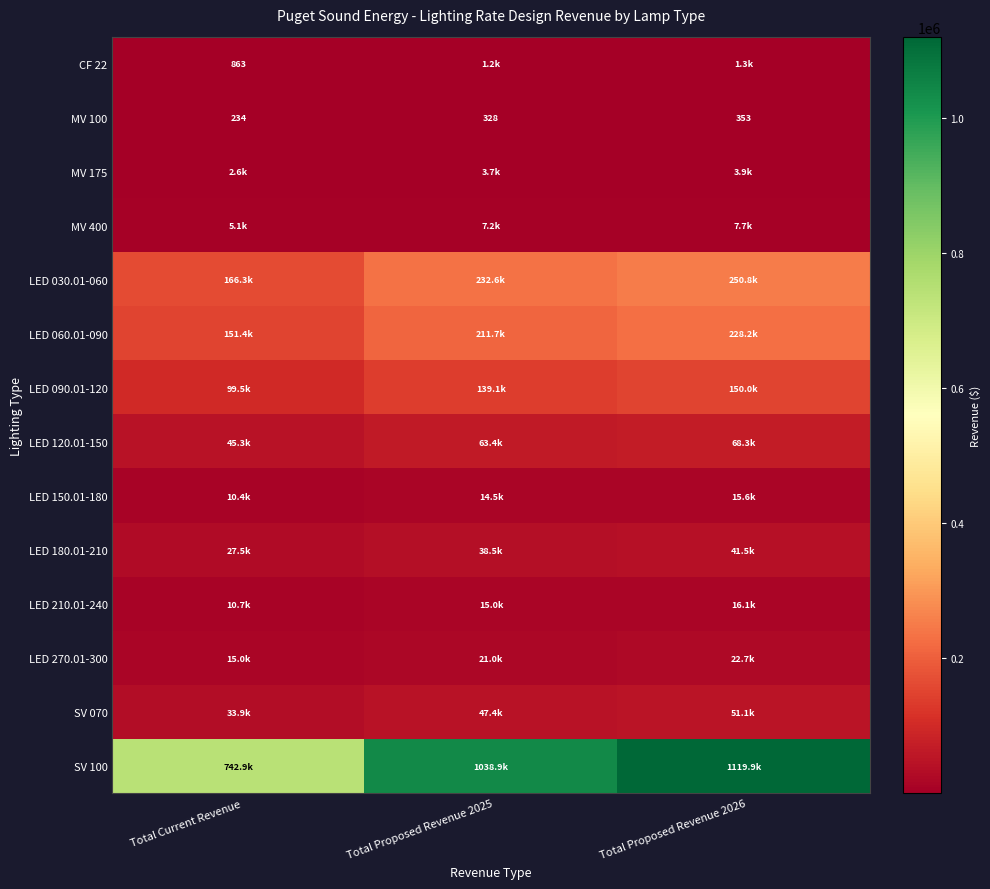

What is the total value across all series at Total Current Revenue?

1311761.2